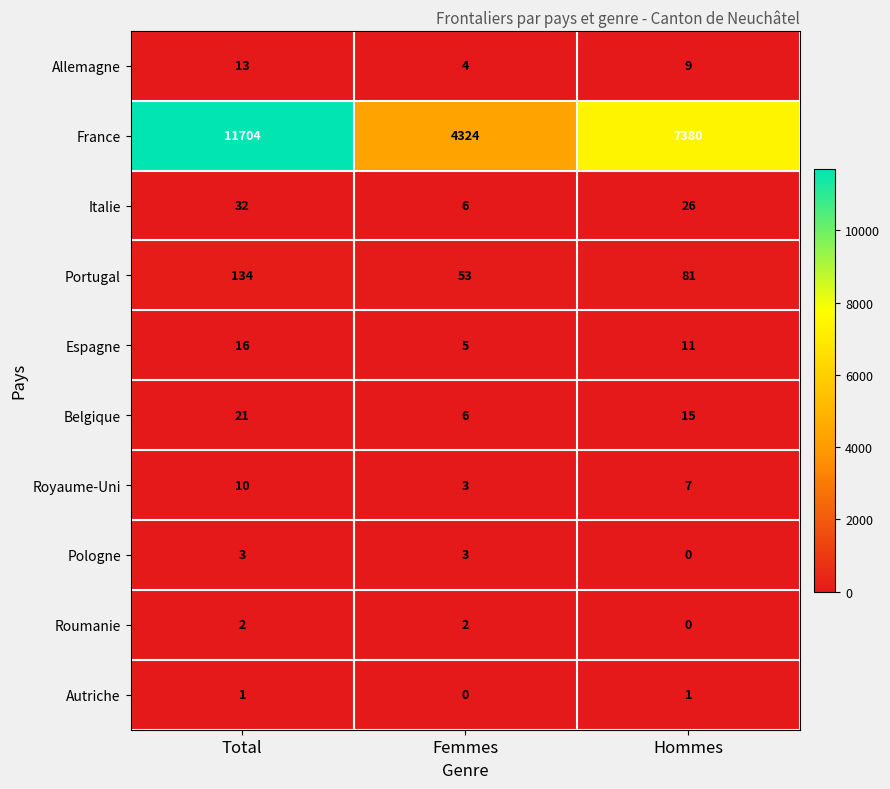

What is the difference between the maximum and minimum values in the Italie series?

26